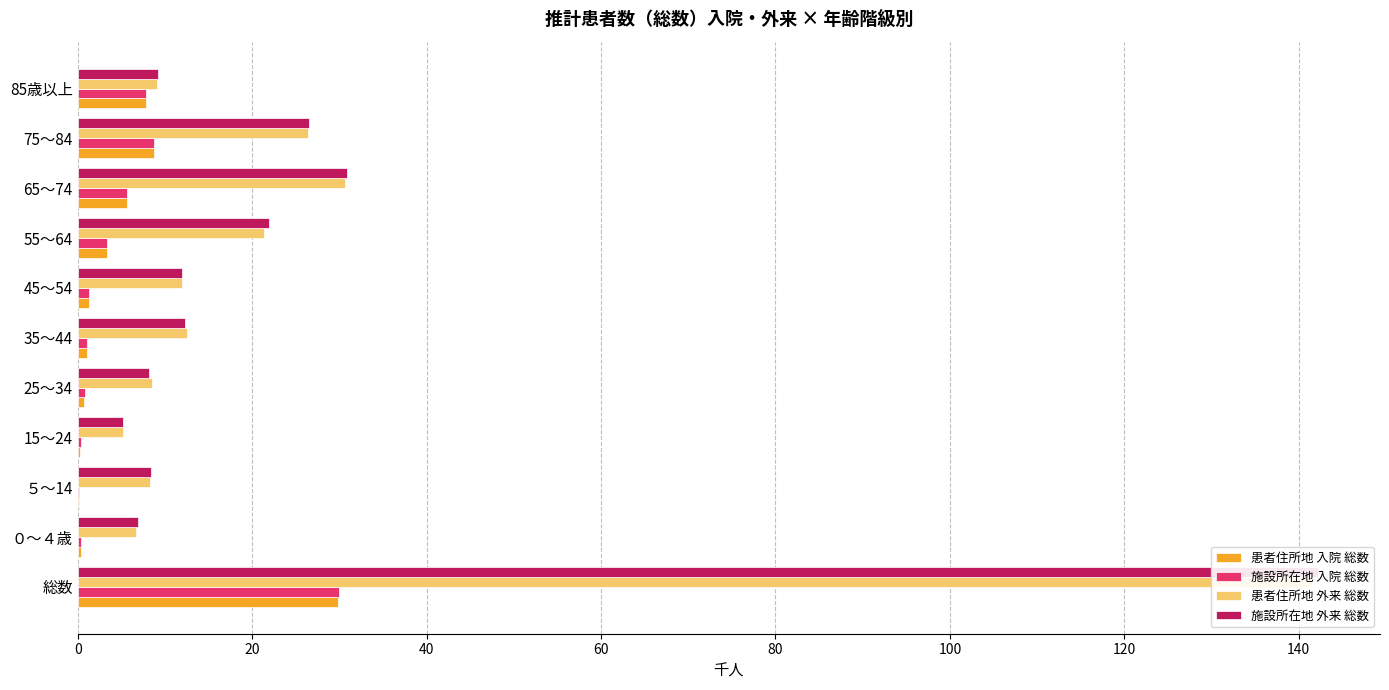

Reading right to left, extract all data points from this chart.

患者住所地 入院 総数: 7.8	8.8	5.6	3.4	1.3	1.1	0.7	0.3	0.2	0.4	29.8
施設所在地 入院 総数: 7.8	8.8	5.6	3.3	1.3	1.1	0.8	0.4	0.2	0.4	29.9
患者住所地 外来 総数: 9.1	26.4	30.6	21.3	12.0	12.5	8.5	5.2	8.3	6.7	141.5
施設所在地 外来 総数: 9.2	26.5	30.9	21.9	12.0	12.3	8.2	5.2	8.4	6.9	142.2